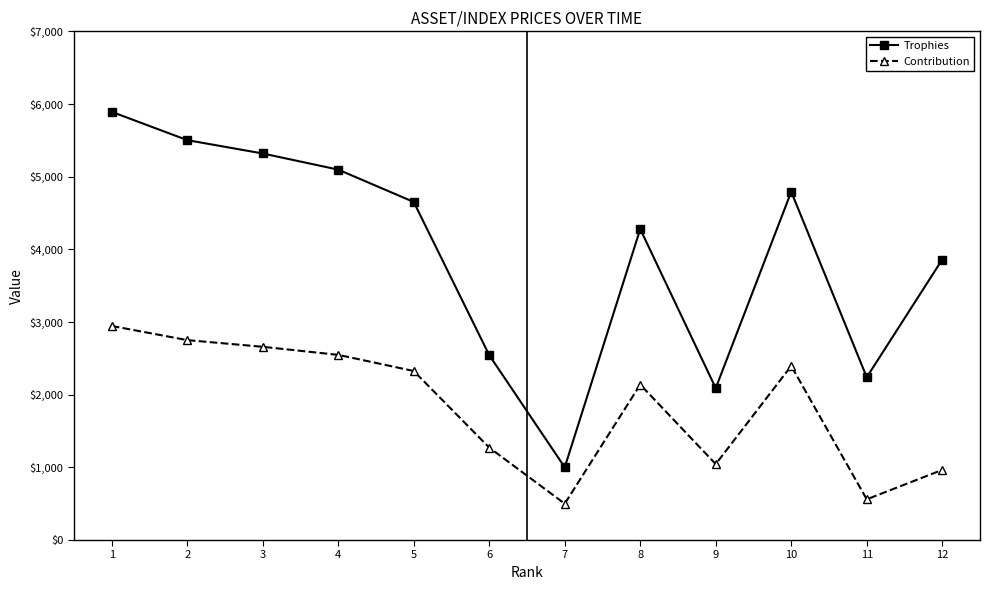

What is the average value of the Contribution series?

1842